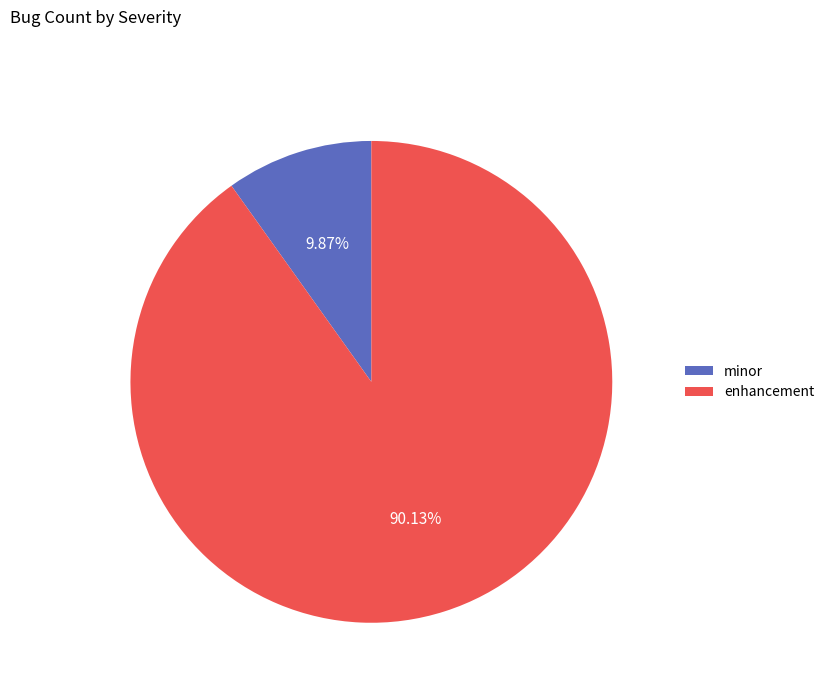

How much of the chart is everything except enhancement?

9.9%